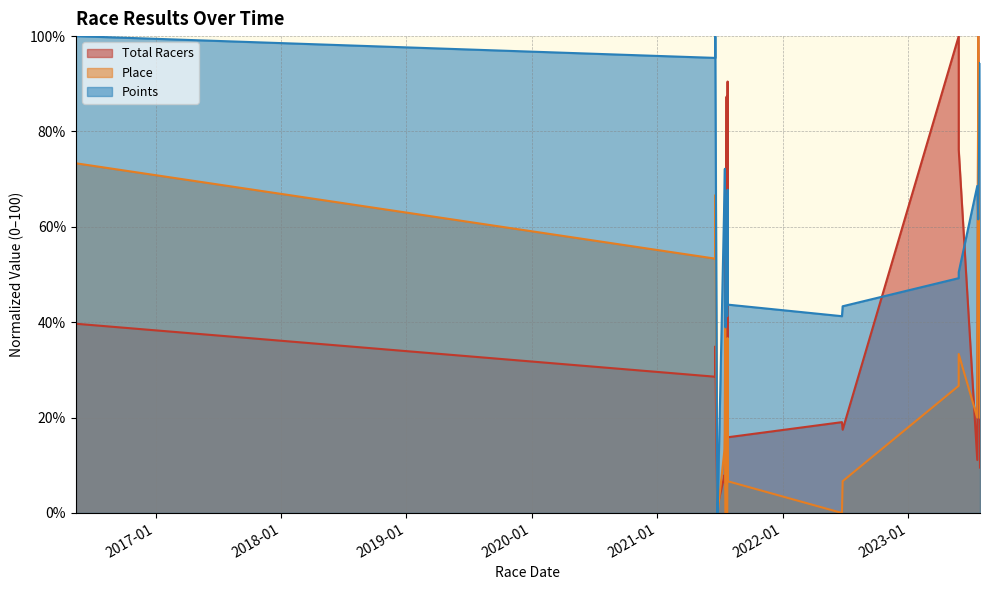

True or false: Total Racers has more than 1 interior local peaks.

True